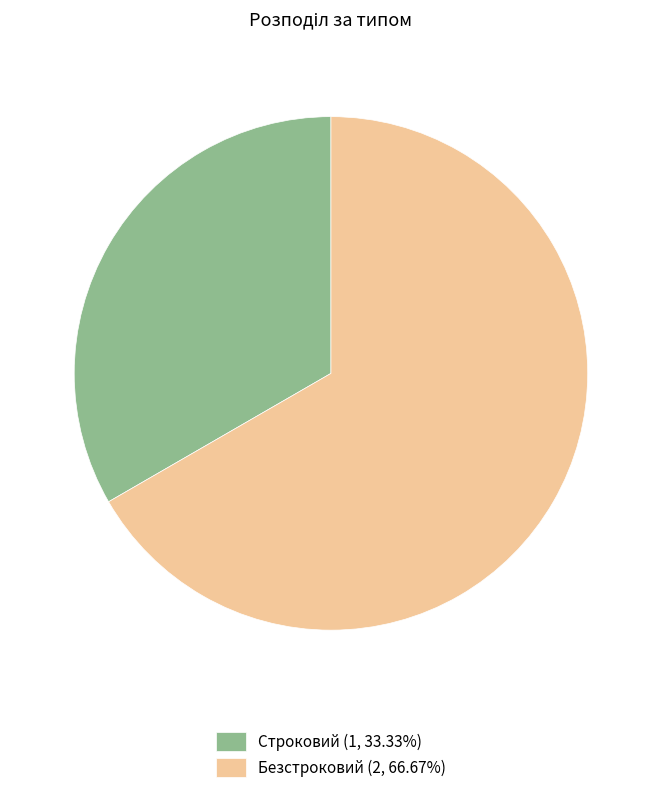

Which slice represents more than half of the pie?

Безстроковий